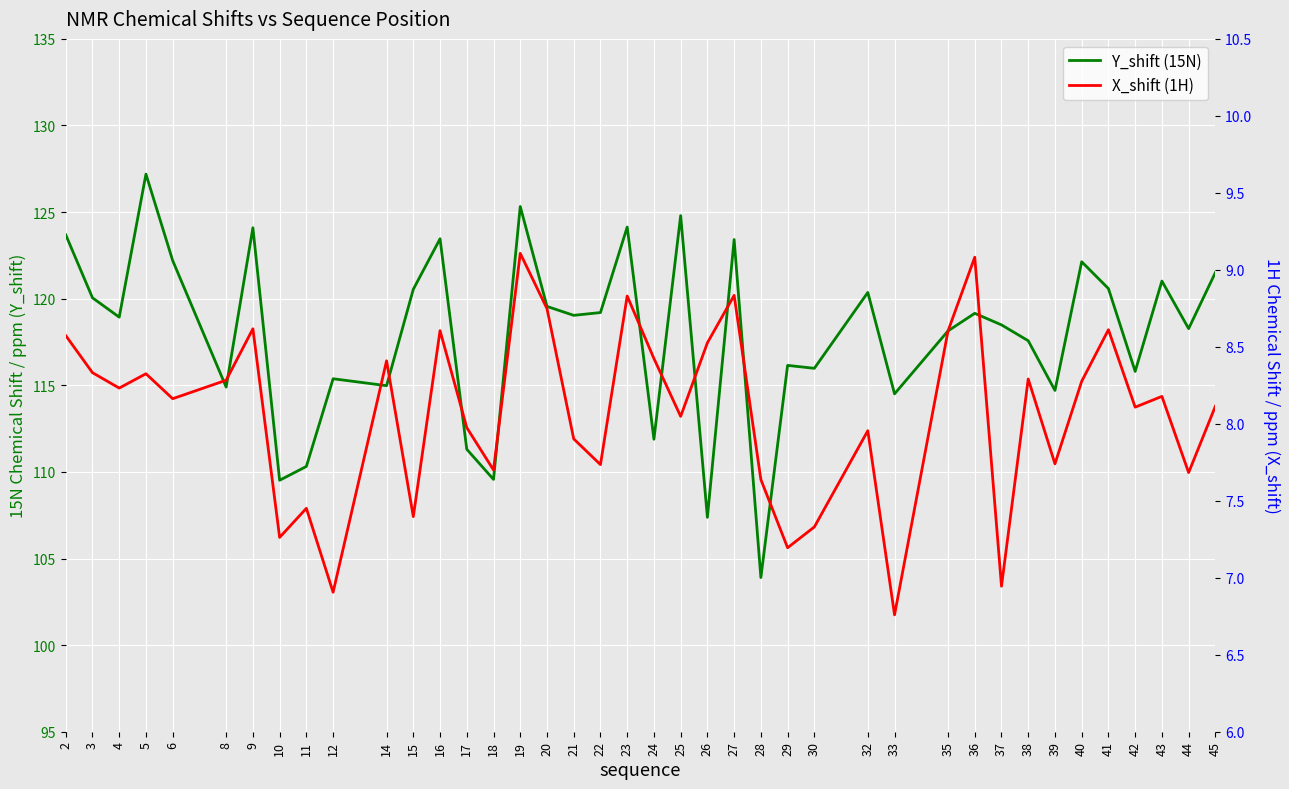

Rank the categories by X_shift (1H) value from highest to lowest.

19, 36, 27, 23, 20, 9, 41, 16, 35, 2, 26, 24, 14, 3, 5, 38, 8, 40, 4, 43, 6, 45, 42, 25, 17, 32, 21, 39, 22, 18, 44, 28, 11, 15, 30, 10, 29, 37, 12, 33